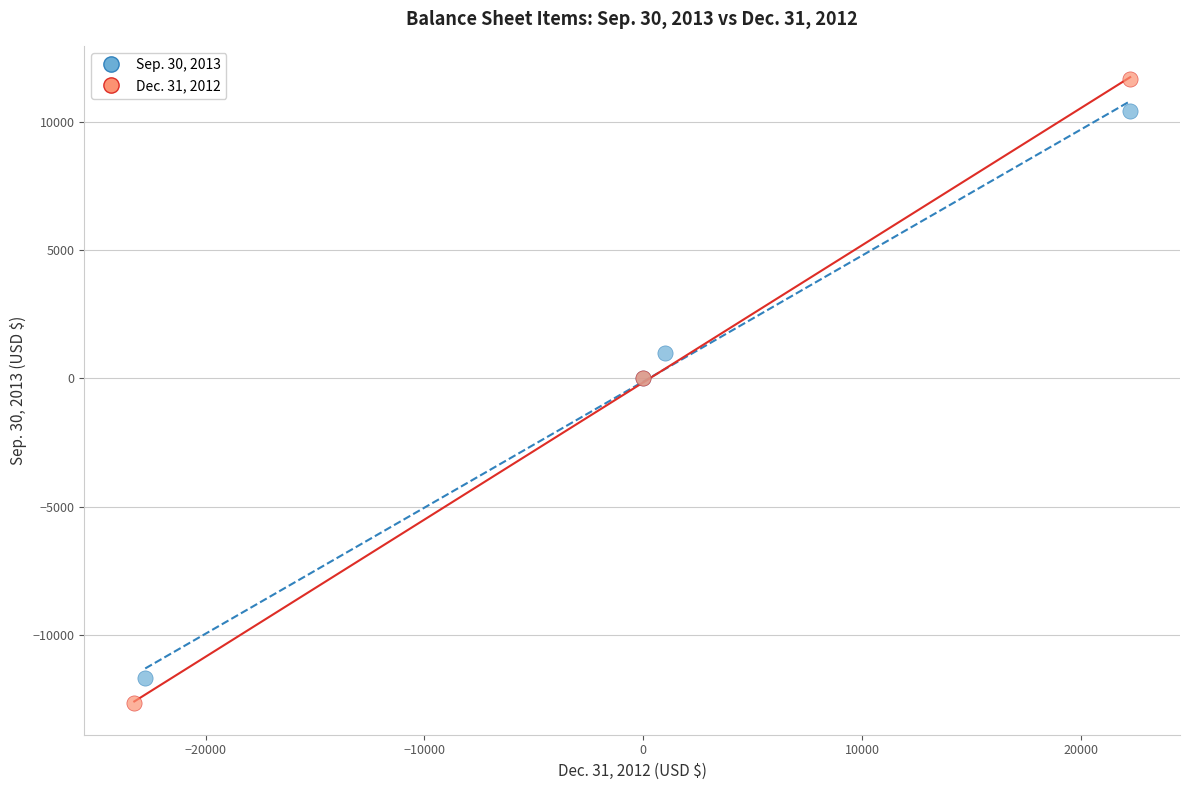

What are all the series names shown in the legend?

Sep. 30, 2013, Dec. 31, 2012